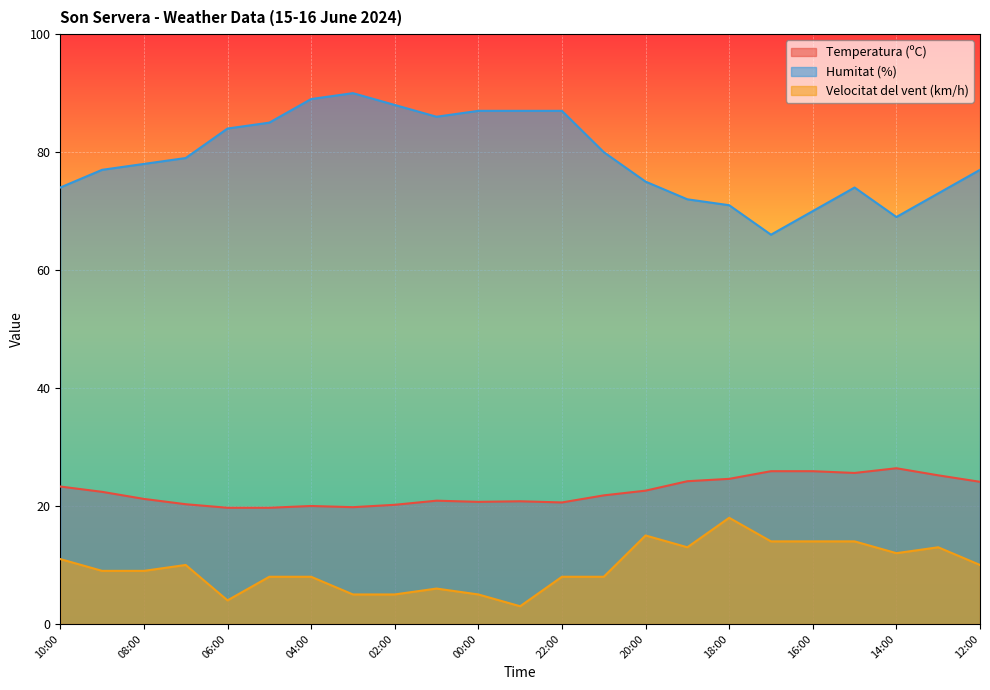

What is the smallest value displayed?

3.0